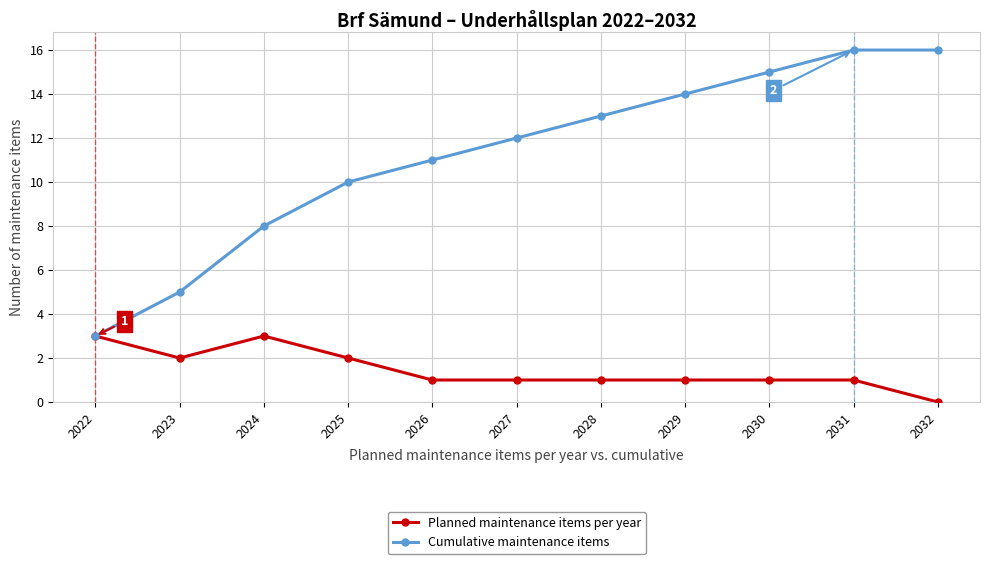

Reading left to right, what are all the values shown in this chart?

Planned maintenance items per year: 2022=3	2023=2	2024=3	2025=2	2026=1	2027=1	2028=1	2029=1	2030=1	2031=1	2032=0
Cumulative maintenance items: 2022=3	2023=5	2024=8	2025=10	2026=11	2027=12	2028=13	2029=14	2030=15	2031=16	2032=16